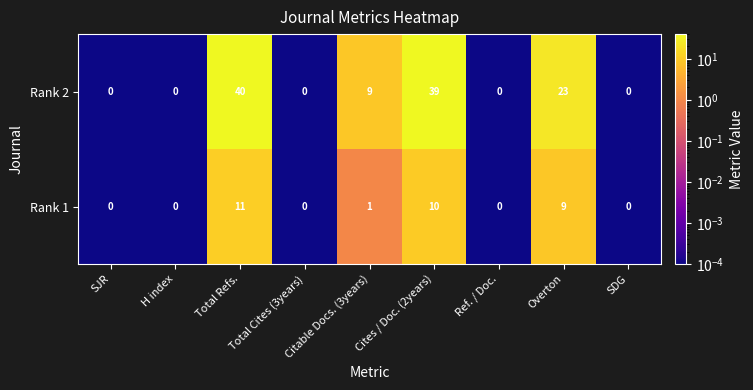

What is the sum of all Rank 2 values?

111